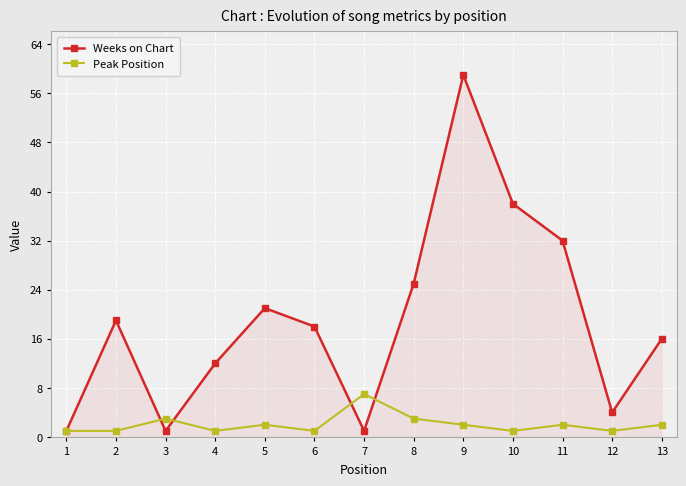

Which series has the widest spread of values?

Weeks on Chart